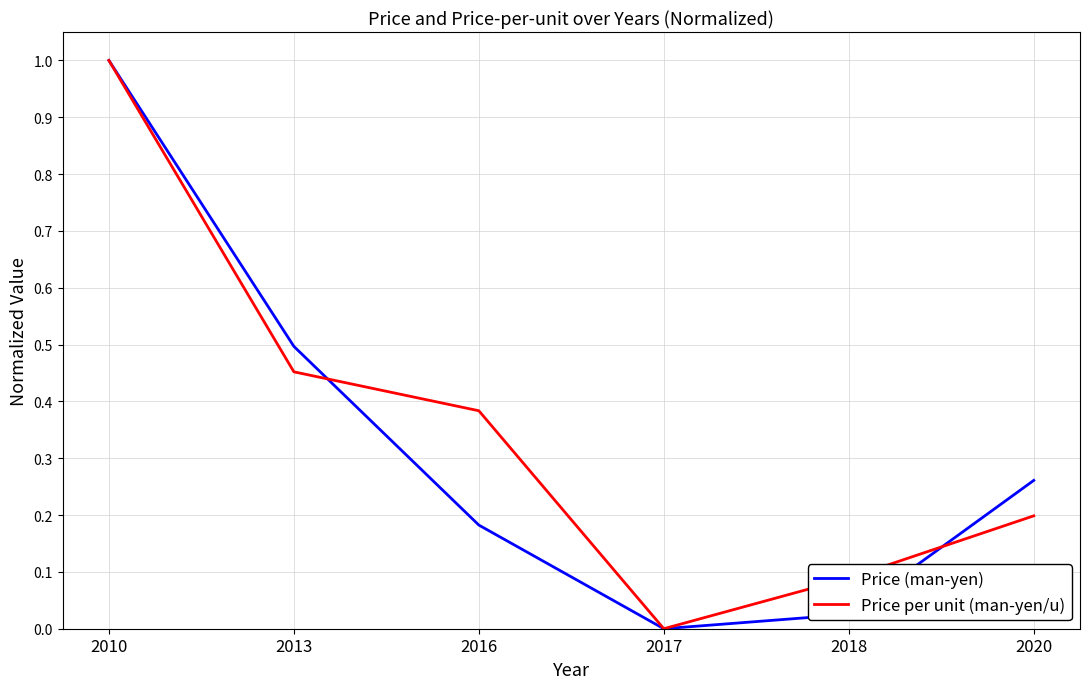

True or false: Price per unit (man-yen/u) has a value of 0.1 at 2020.

False